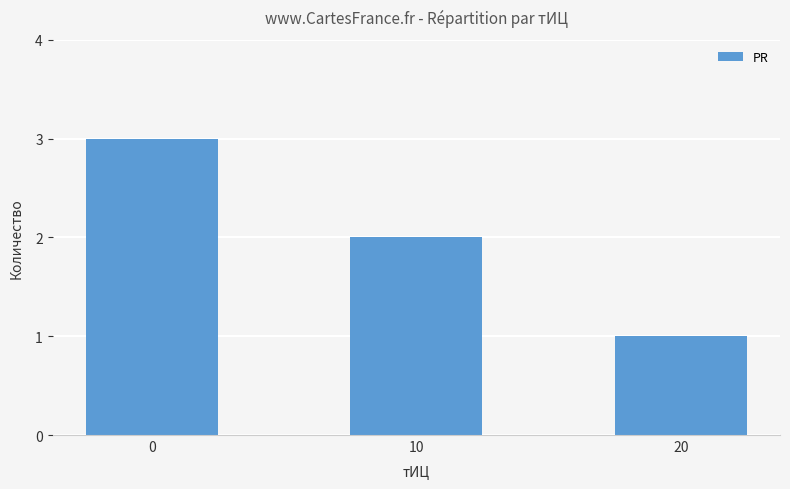

Reading left to right, extract all data points from this chart.

3	2	1